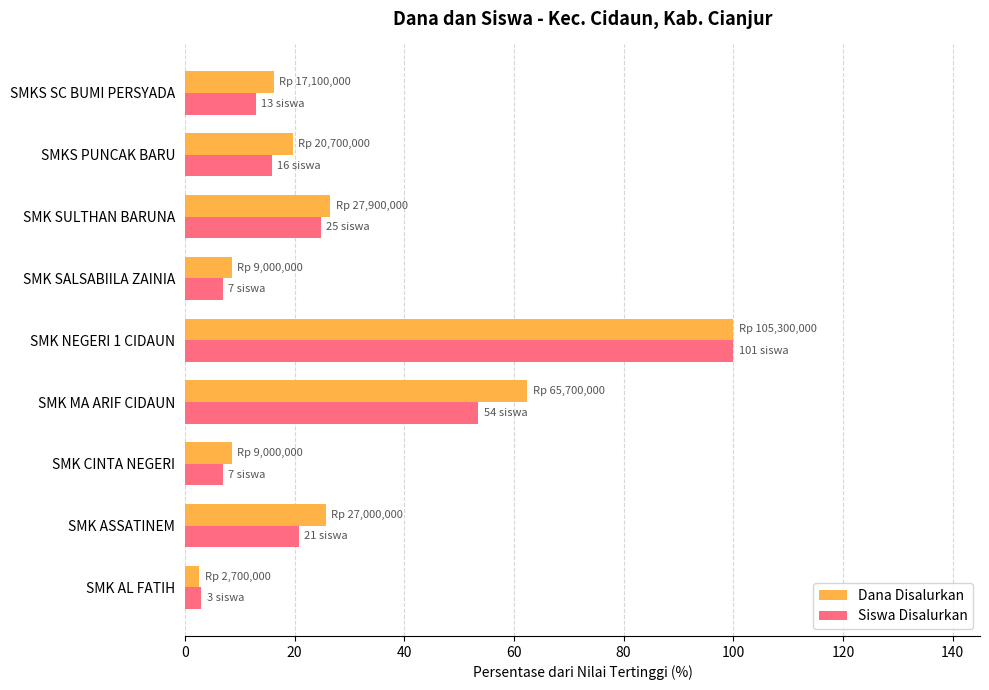

Where is Siswa Disalurkan nearest to the value 51?

SMK MA ARIF CIDAUN